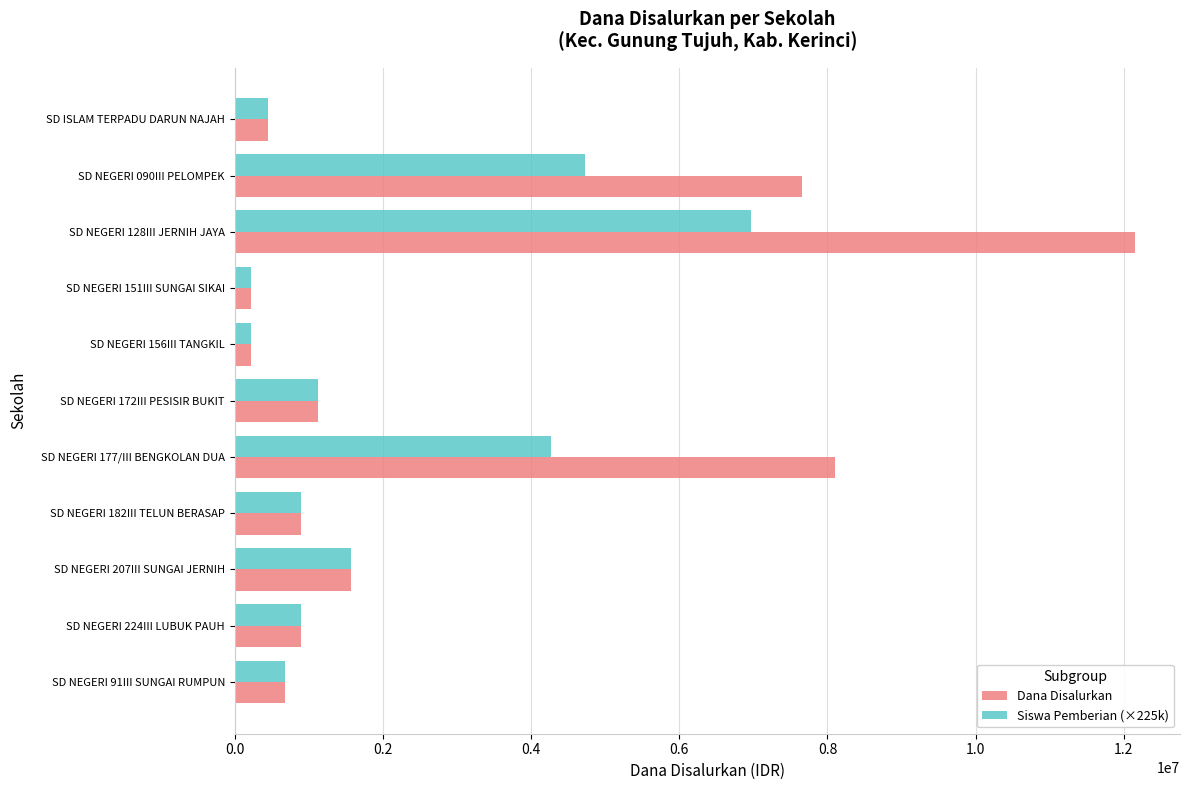

What is the difference between the maximum and minimum values in the Siswa Pemberian (×225k) series?

6750000